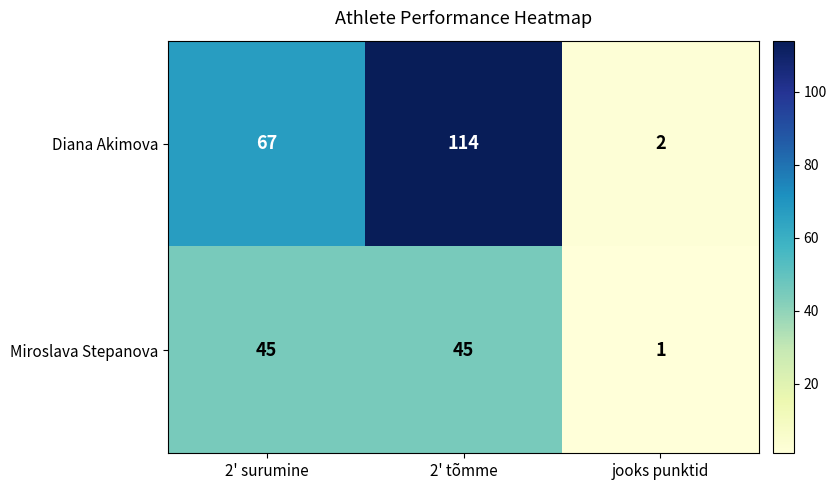

Rank the series at 2' tõmme from highest to lowest value.

Diana Akimova, Miroslava Stepanova